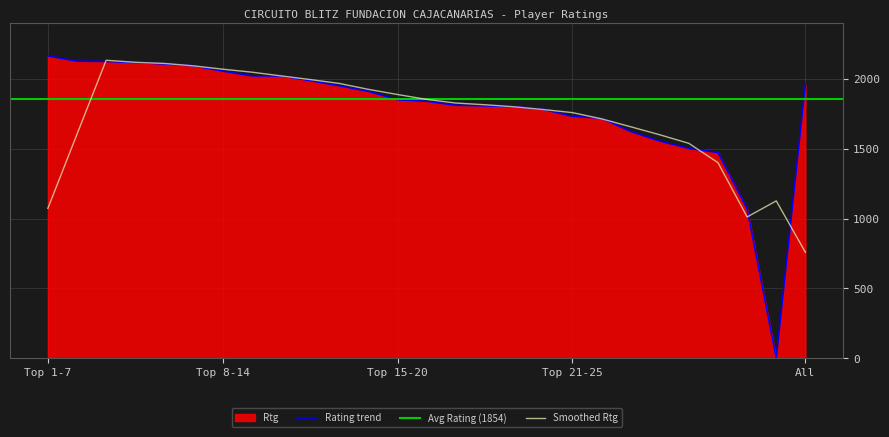

The value of Rating trend at Top 21-25 is 1732.0. True or false?

True